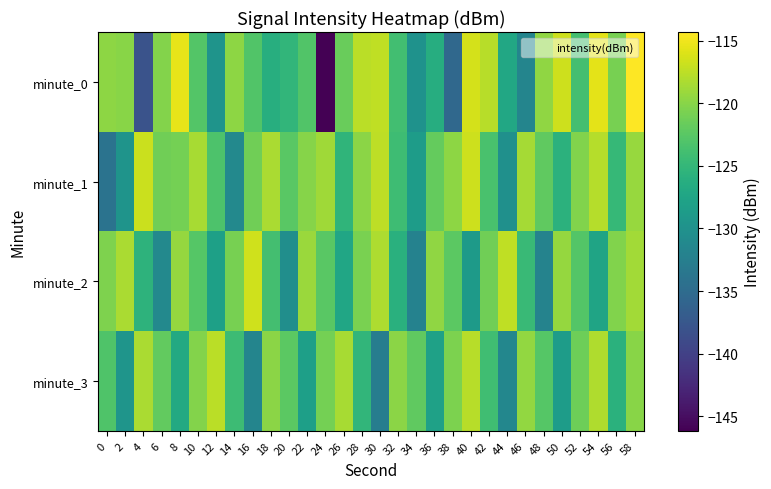

What is the total value across all series at 10?

-484.1